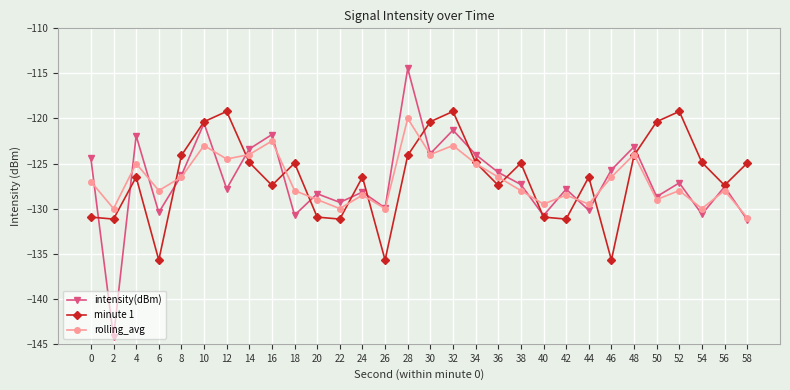

The minute 1 series shows -57.8 at 6. True or false?

False